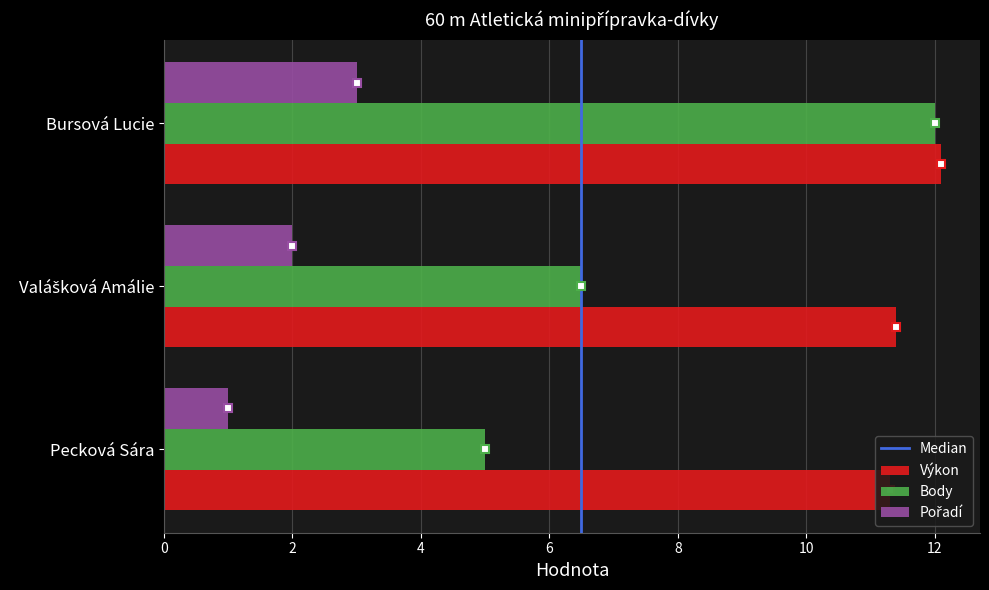

The value of Výkon at Pecková Sára is 11.3. True or false?

True